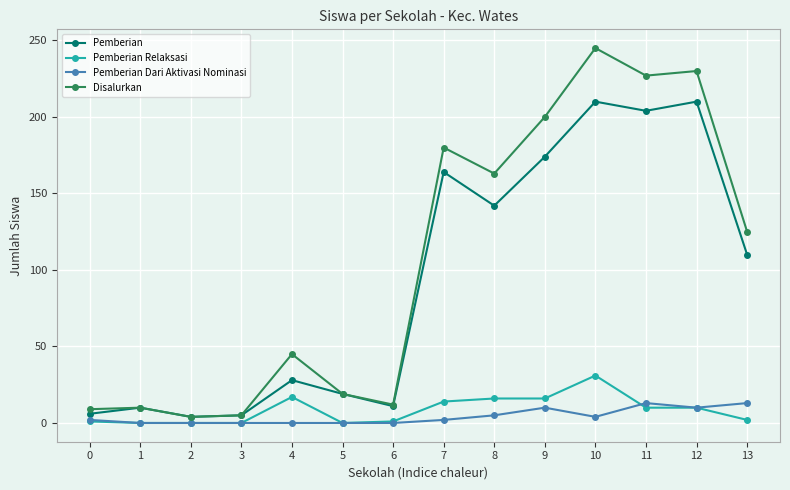

Which series has the widest spread of values?

Disalurkan